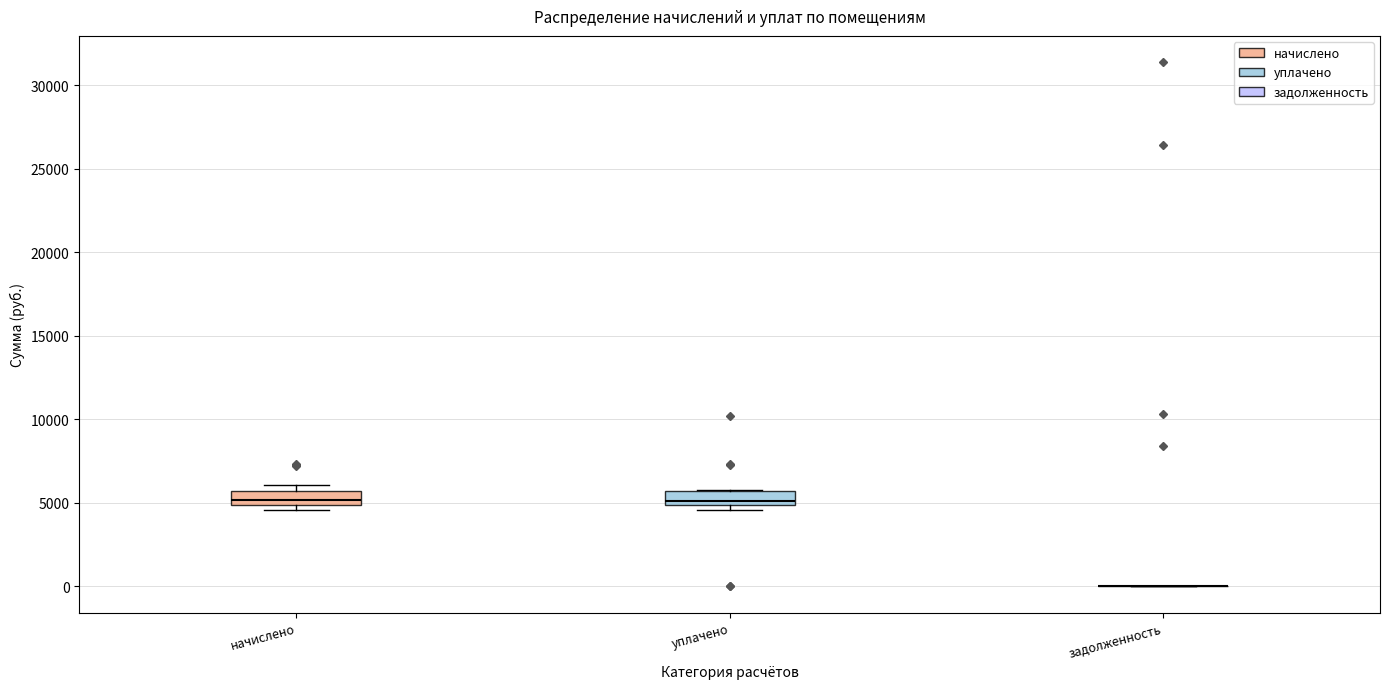

Reading left to right, transcribe this box plot: for each box, give where its median line is, the range the box spans, and where its two whiskers end, as read against the y-axis. The values are not printed on the chart, so give them approximately, as read against the axis.

начислено: median 5000 (just above the box's lower edge), box 5000 to 5500, whiskers 4500 to 6000
уплачено: median 5000 (just above the box's lower edge), box 5000 to 5500, whiskers 4500 to 5500
задолженность: box collapsed to a line at 0, whiskers 0 to 0